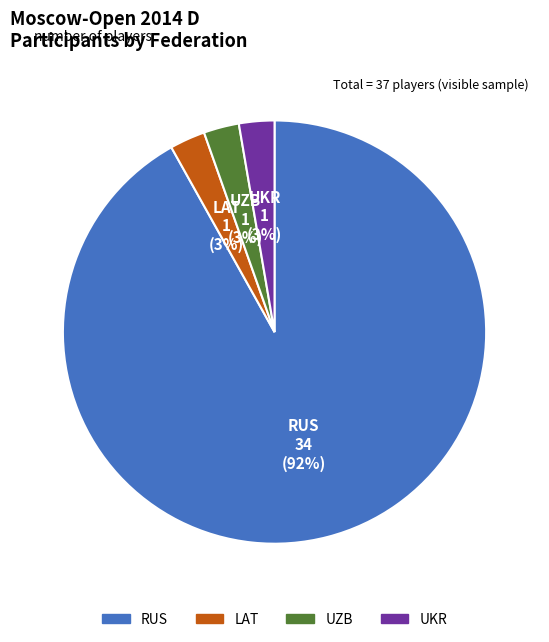

Does RUS account for over 50% of the chart?

Yes